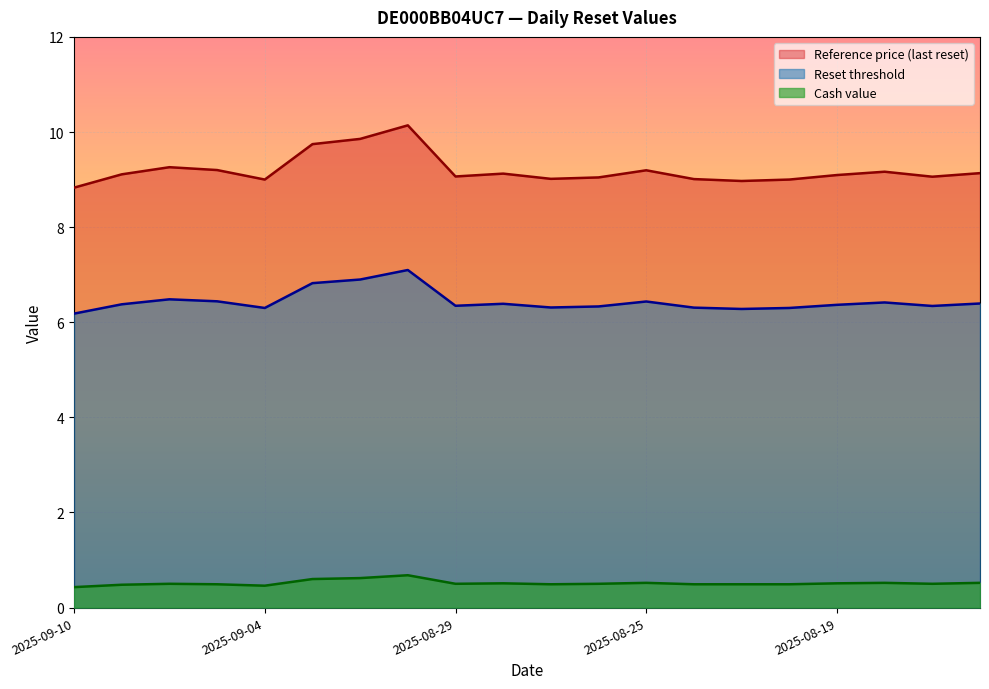

True or false: Reference price (last reset) and Reset threshold cross at least once.

False